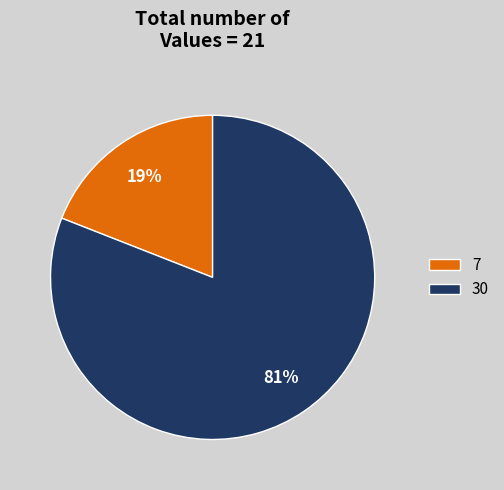

Rank the categories by value from highest to lowest.

30, 7